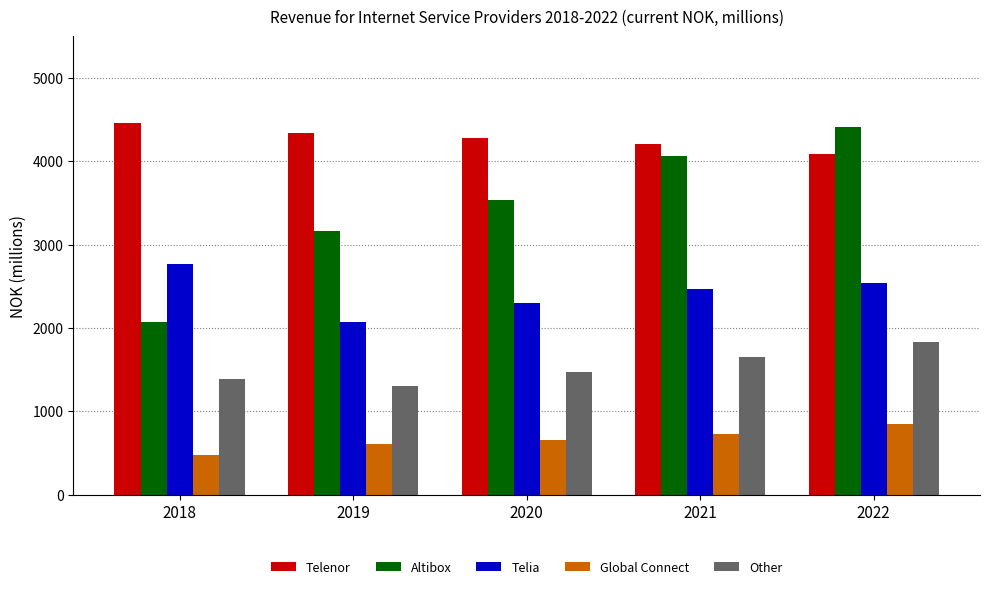

What is the highest value of the Telia series?

2772